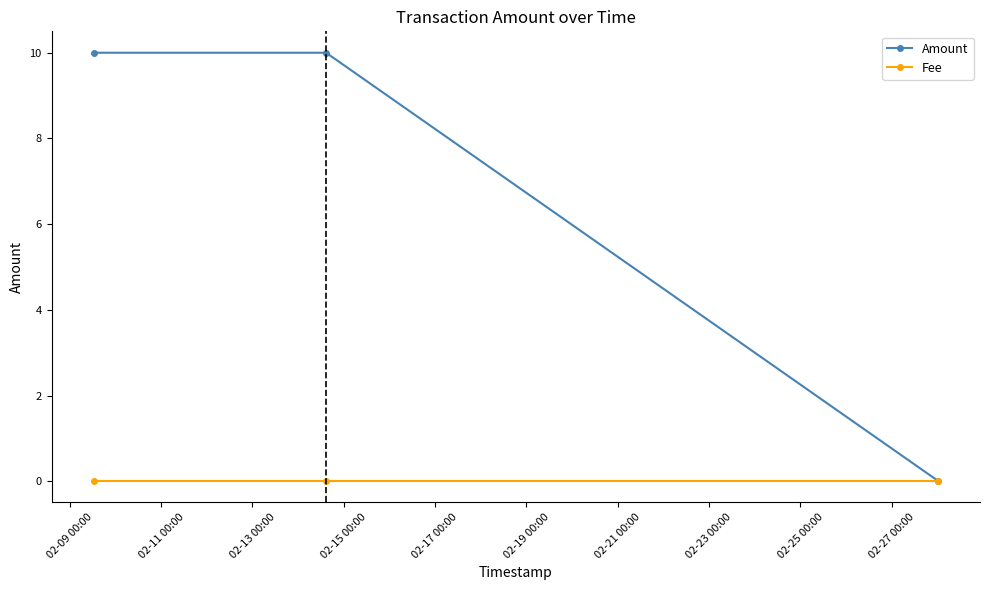

Rank the series by their maximum value, from highest to lowest.

Amount, Fee